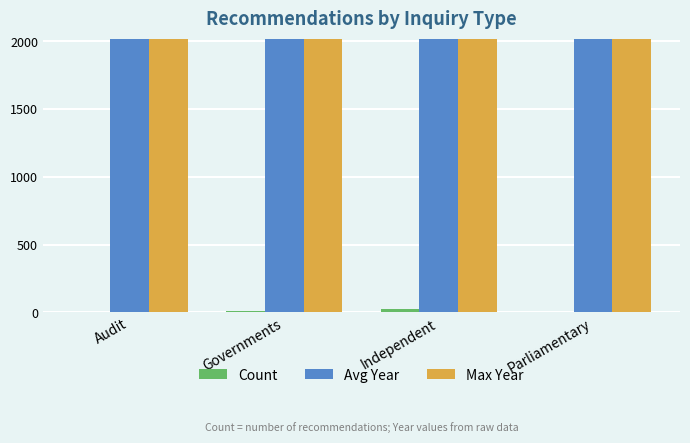

What is the greatest value displayed?

2017.0